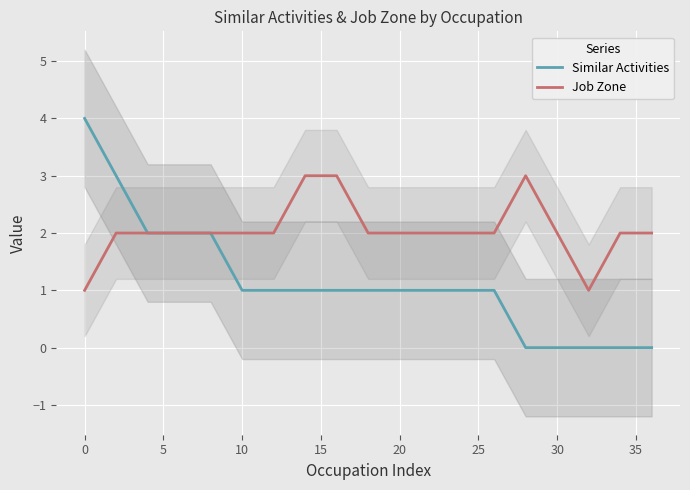

What is the average value of the Similar Activities series?

1